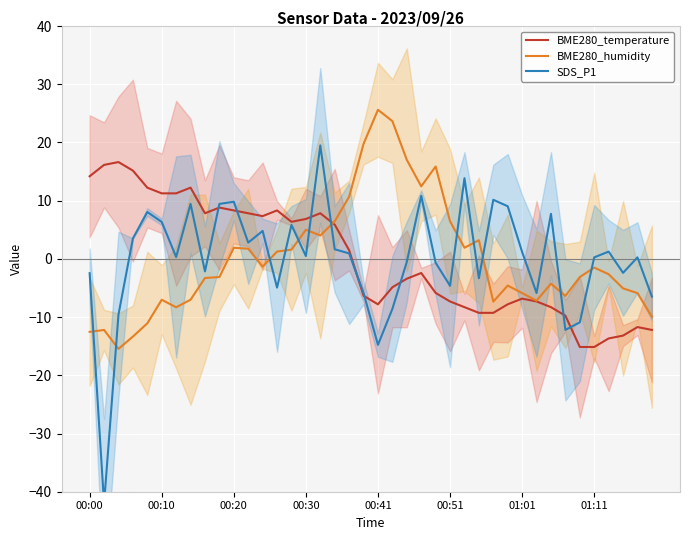

The value of BME280_temperature at 21 is -4.9. True or false?

True